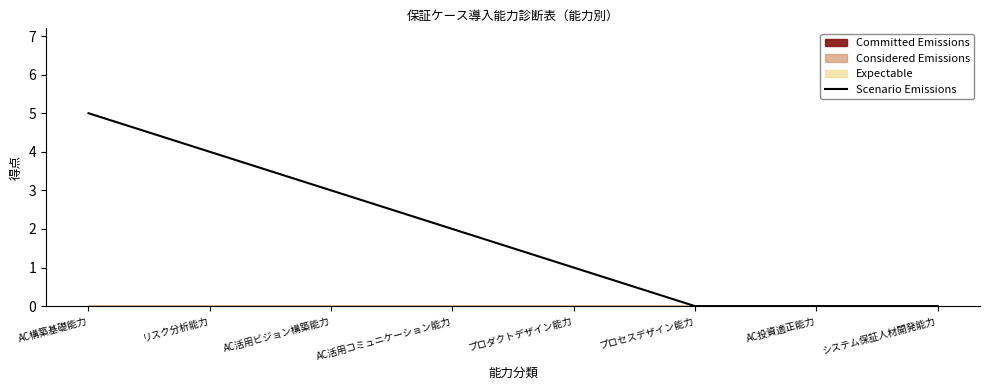

The value at AC活用ビジョン構築能力 is 3. True or false?

True